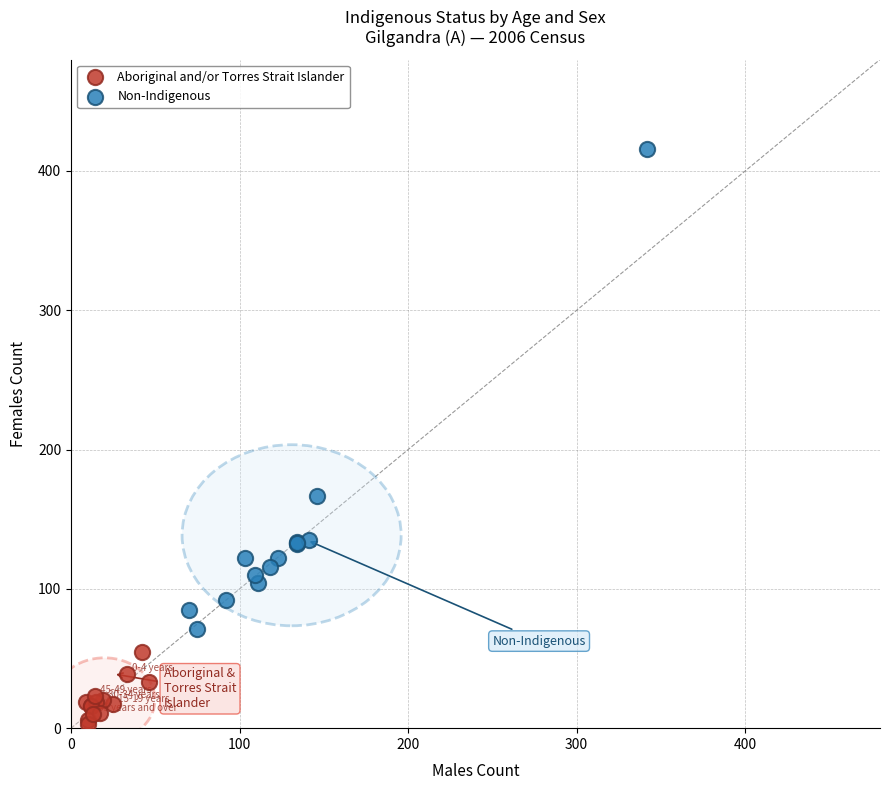

Which series reaches the minimum Y coordinate?

Aboriginal and/or Torres Strait Islander